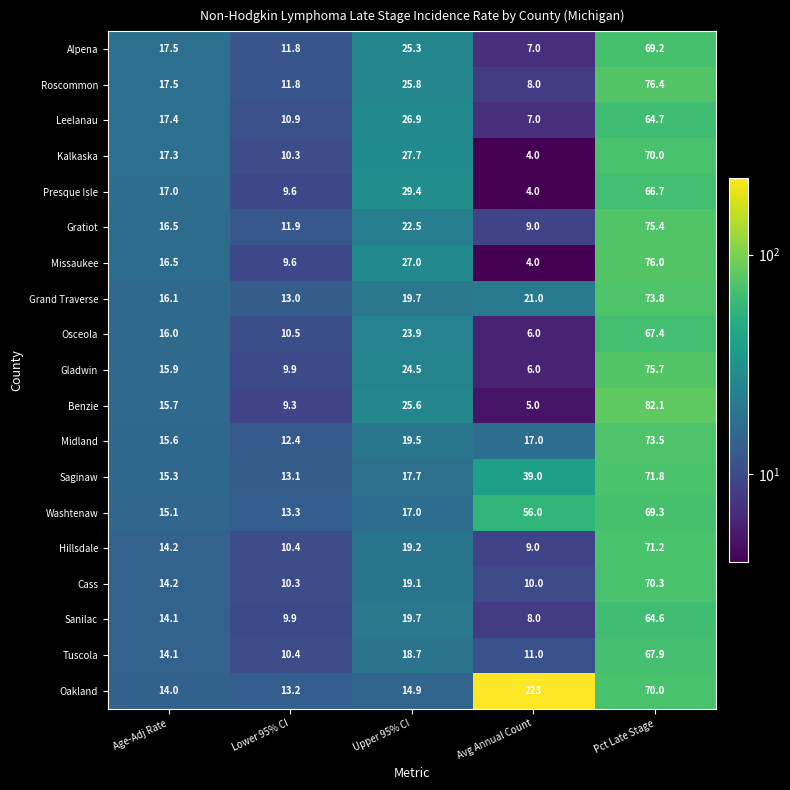

At which category is the sum across all series the highest?

Pct Late Stage